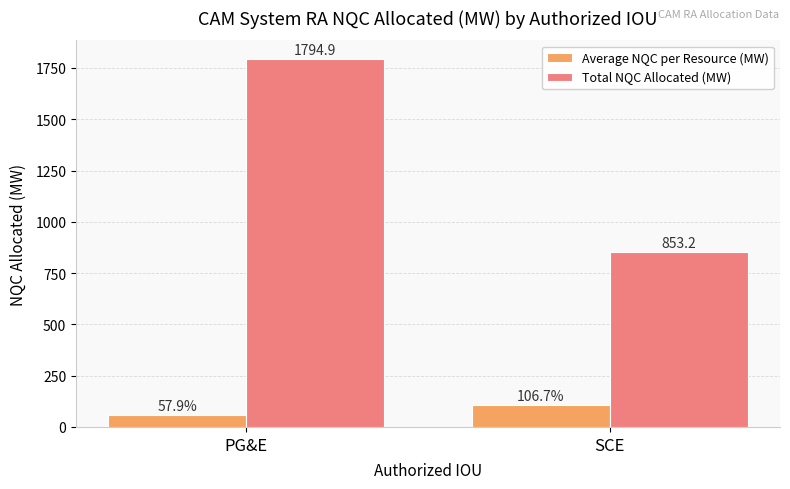

Are the bars horizontal?

No